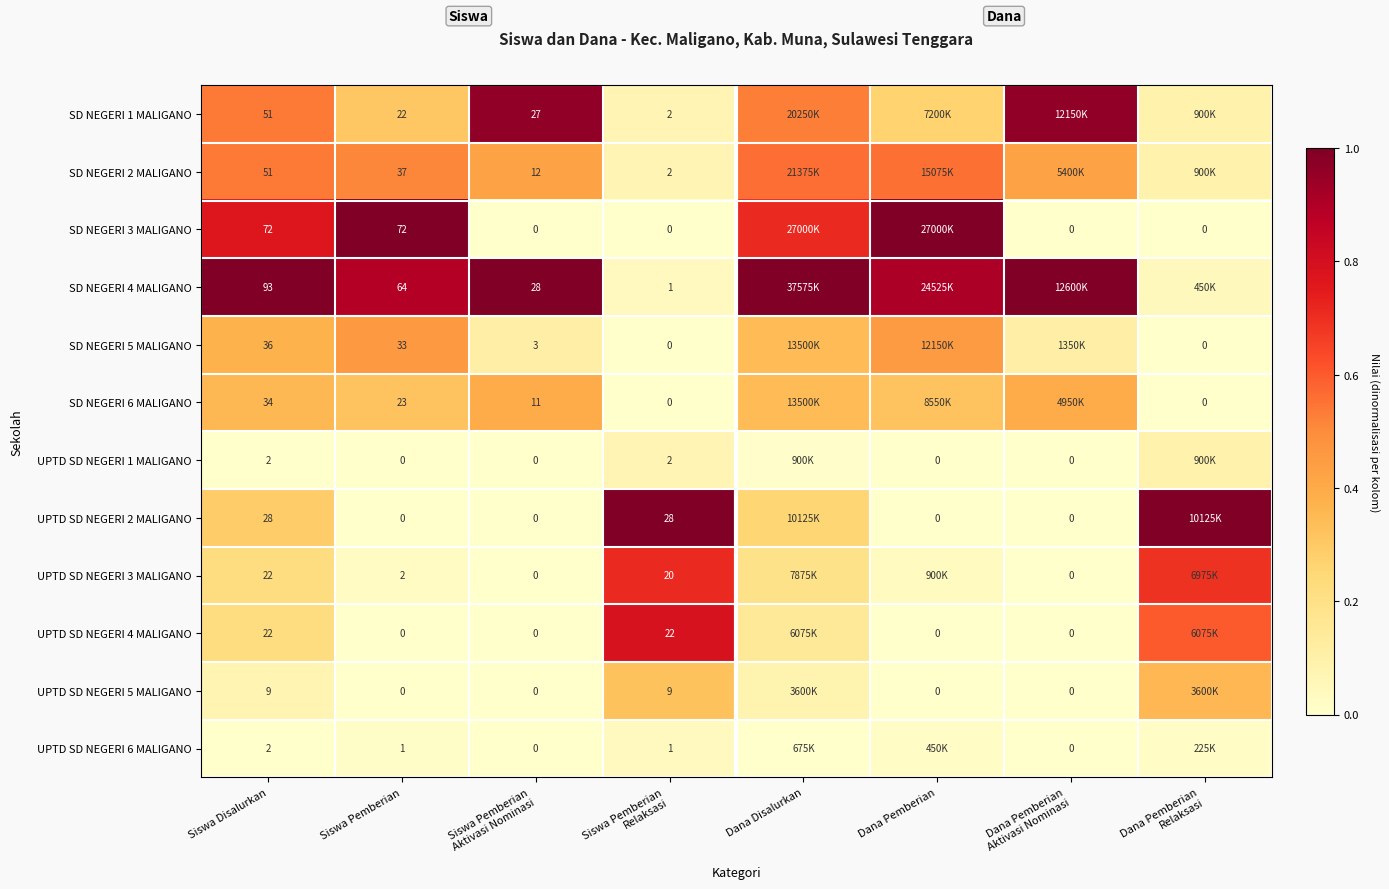

At Siswa Pemberian Relaksasi, list the series in order from largest to smallest.

UPTD SD NEGERI 2 MALIGANO, UPTD SD NEGERI 4 MALIGANO, UPTD SD NEGERI 3 MALIGANO, UPTD SD NEGERI 5 MALIGANO, SD NEGERI 1 MALIGANO, SD NEGERI 2 MALIGANO, UPTD SD NEGERI 1 MALIGANO, SD NEGERI 4 MALIGANO, UPTD SD NEGERI 6 MALIGANO, SD NEGERI 3 MALIGANO, SD NEGERI 5 MALIGANO, SD NEGERI 6 MALIGANO